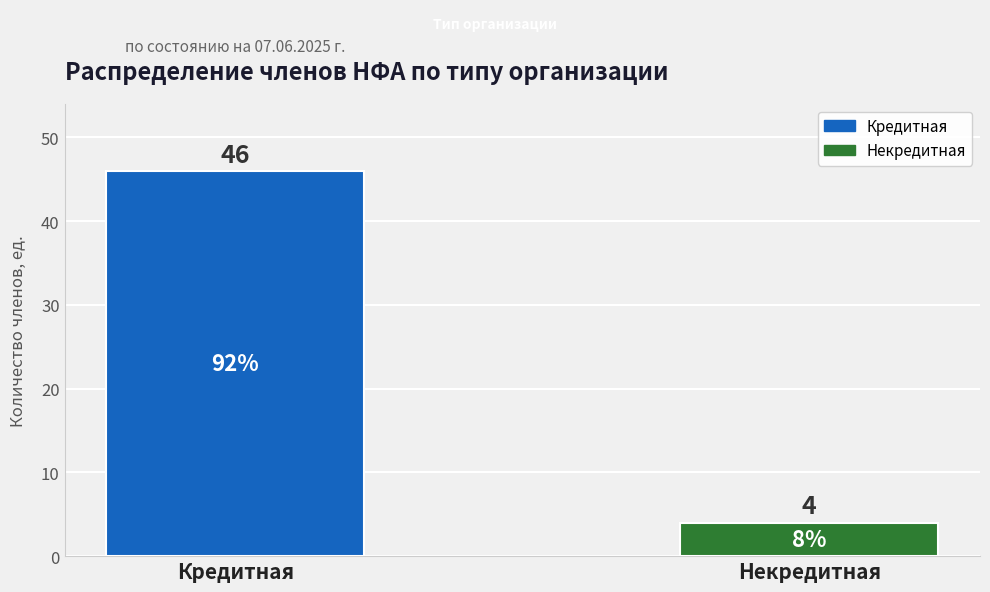

What is the change in value from Кредитная to Некредитная?

-42